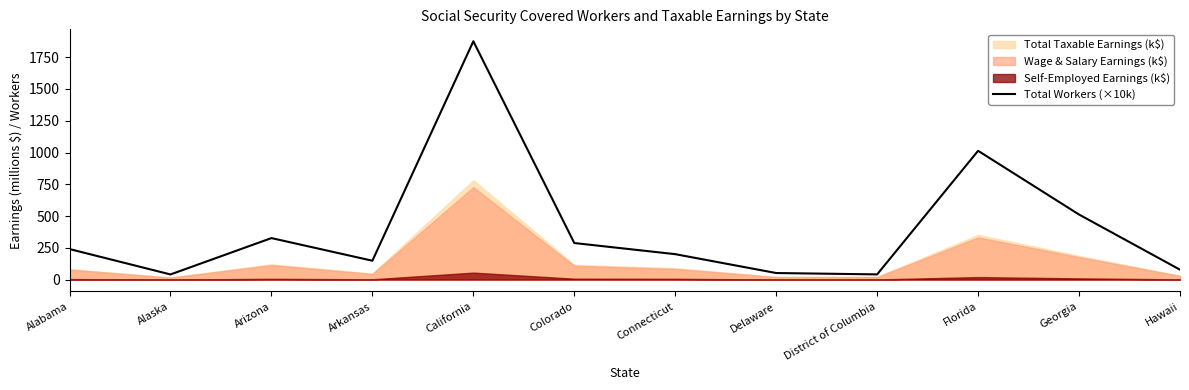

True or false: the data shows 511.9 at Georgia.

True